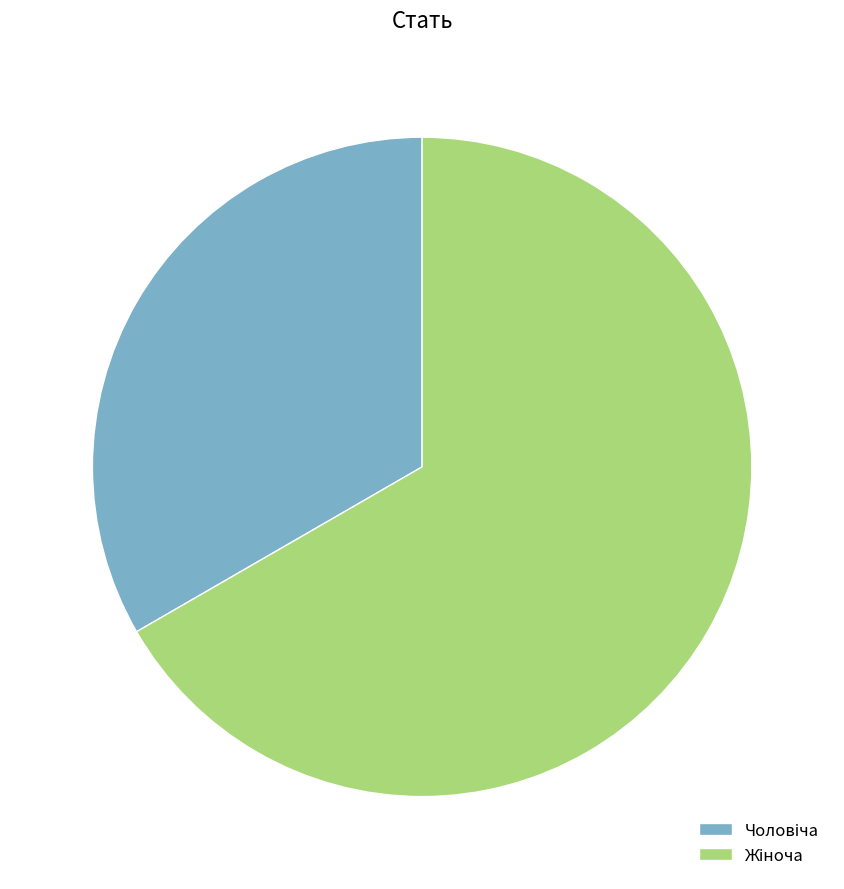

Does any single category account for the majority?

Yes